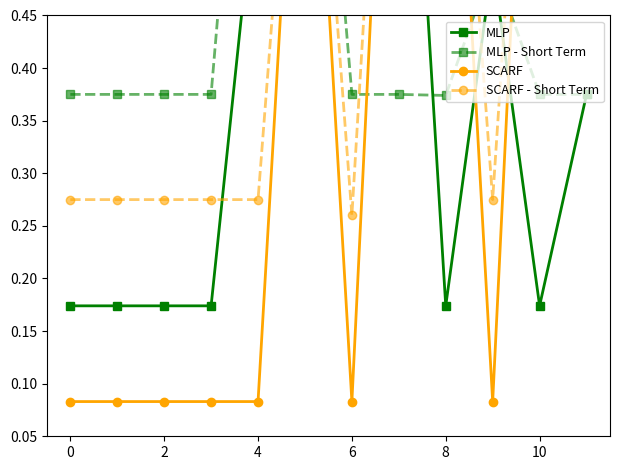

Is it true that SCARF - Short Term equals 0.9 at 10?

True